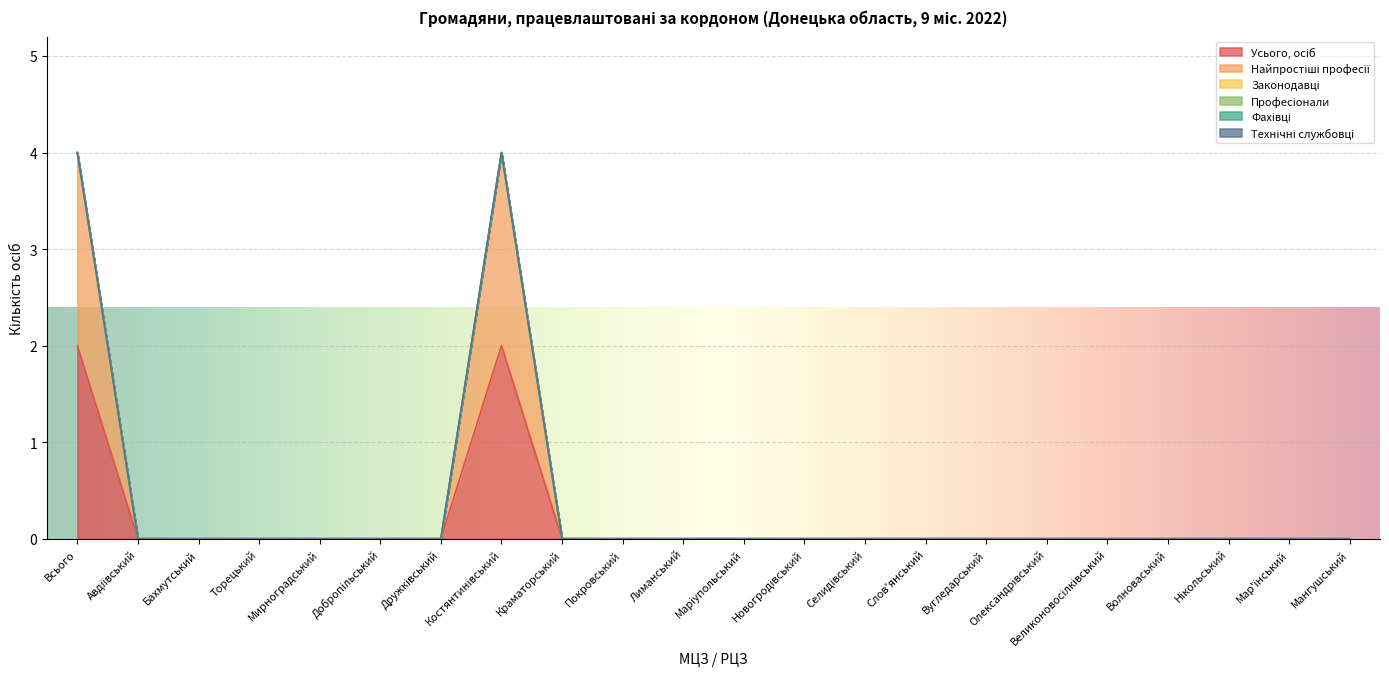

True or false: Усього, осіб and Професіонали intersect in this chart.

False